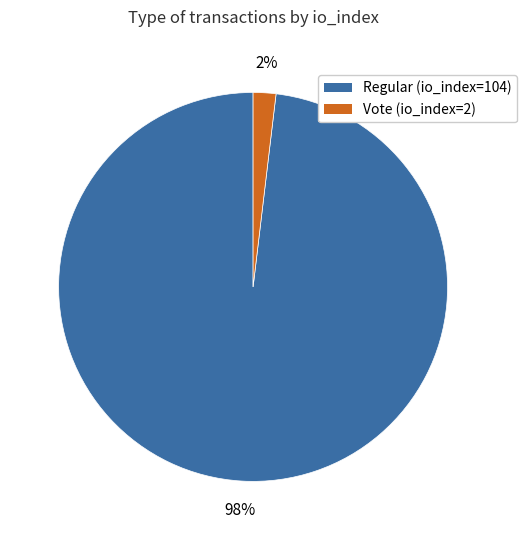

How many slices are in this pie chart?

2